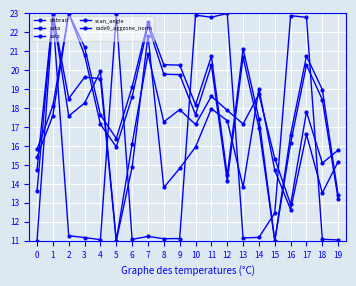

Rank the categories by sata value from highest to lowest.

12, 5, 10, 1, 16, 11, 17, 15, 2, 7, 14, 3, 13, 9, 8, 18, 6, 4, 19, 0